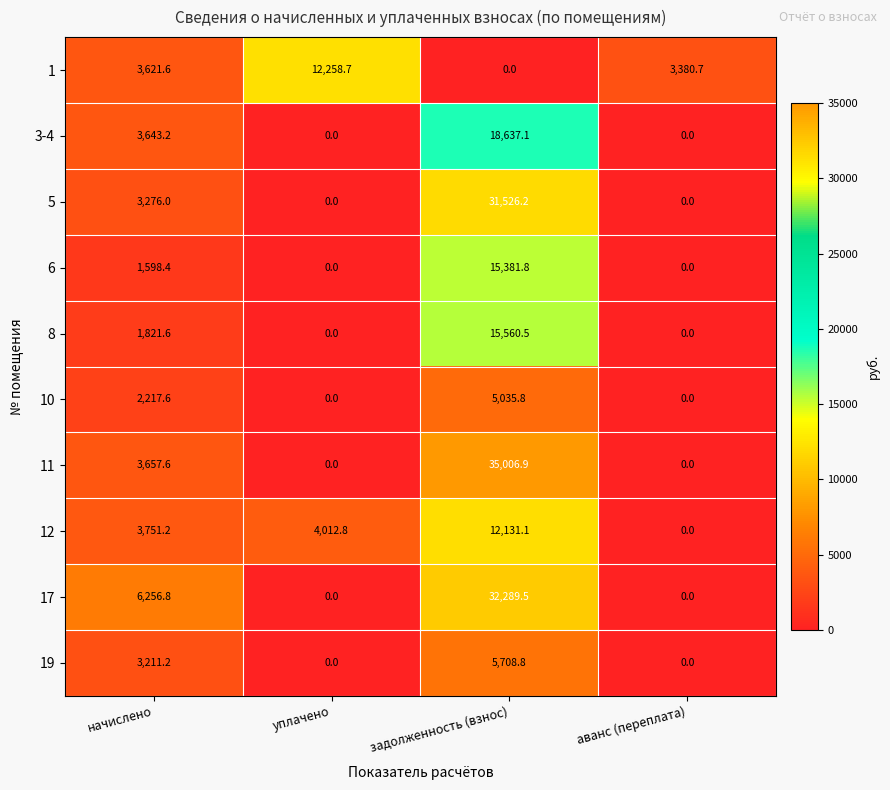

How many distinct data groups are displayed?

10